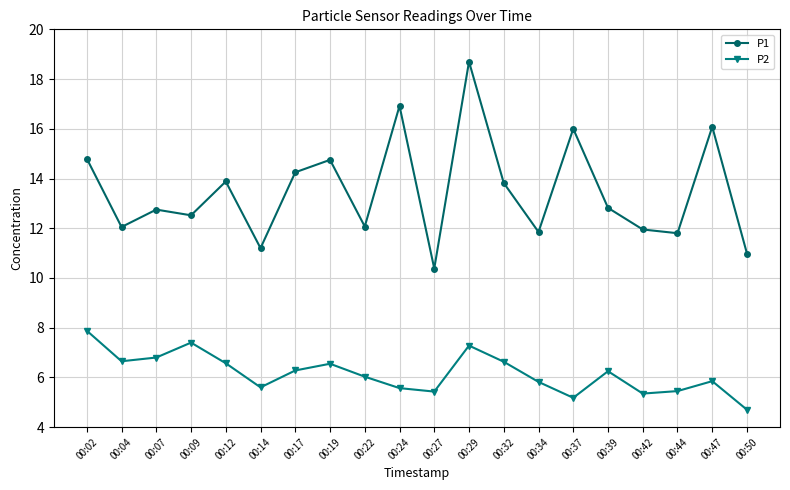

How many lines are shown in the chart?

2